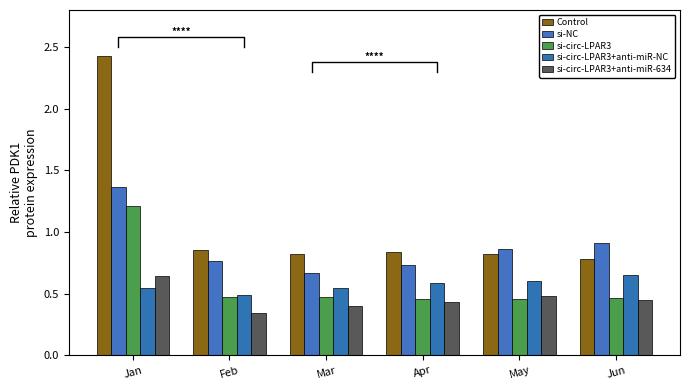

What is the sum of all Control values?

6.5